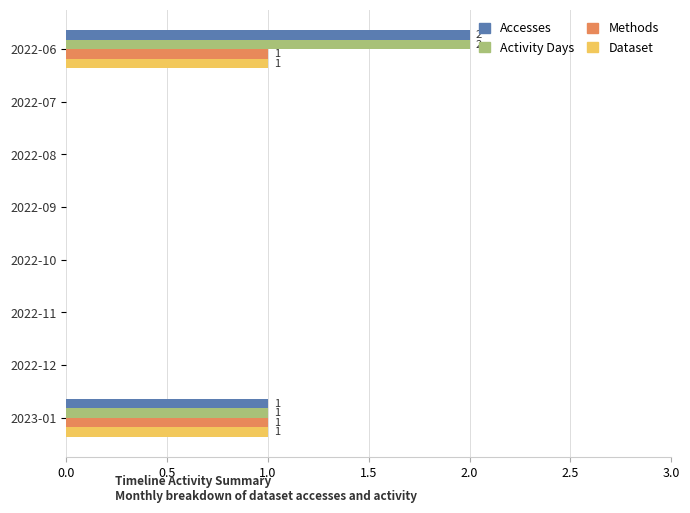

What is the total value across all series at 2023-01?

4